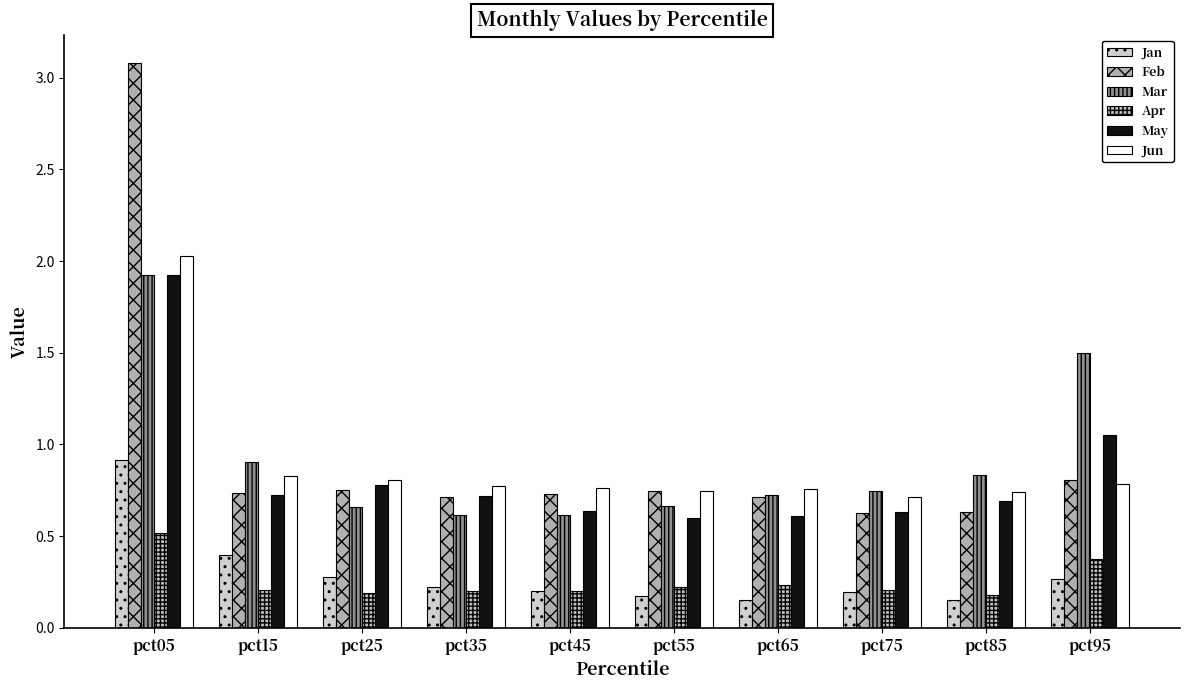

At how many categories does at least one series exceed 1?

2